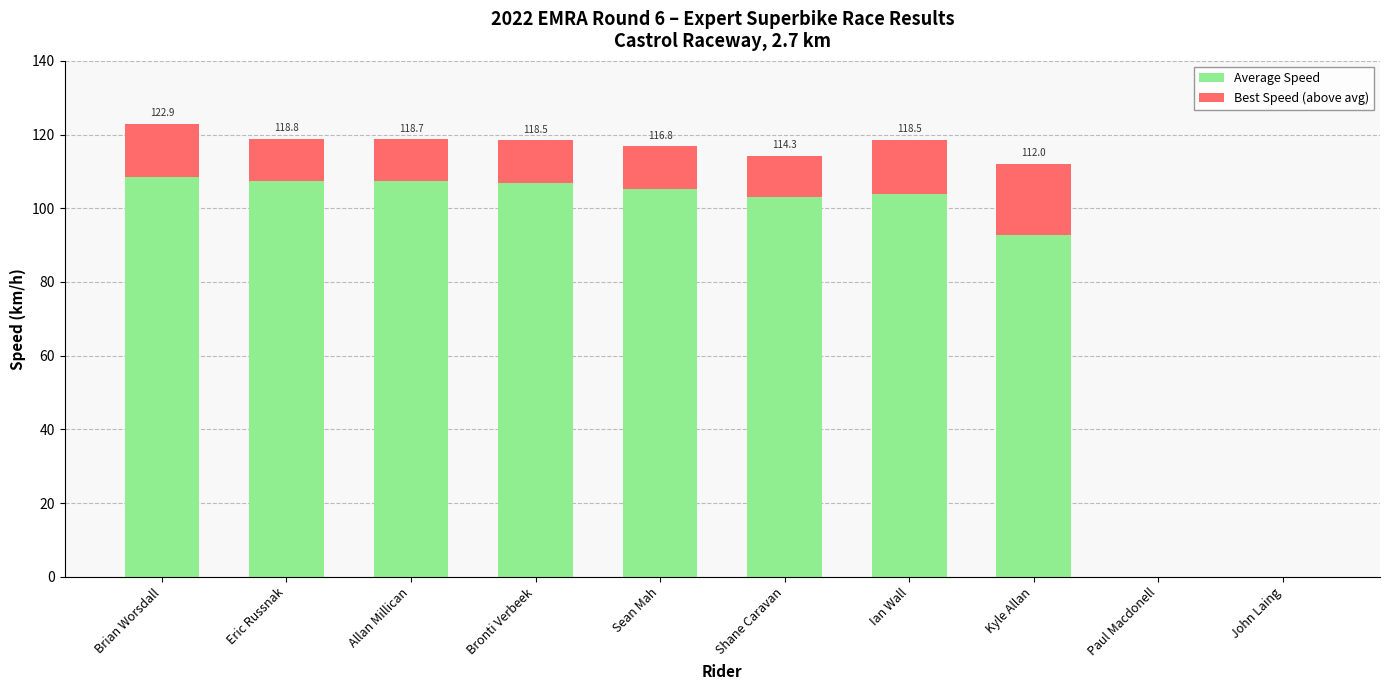

What is the total value across all series at Kyle Allan?

112.0